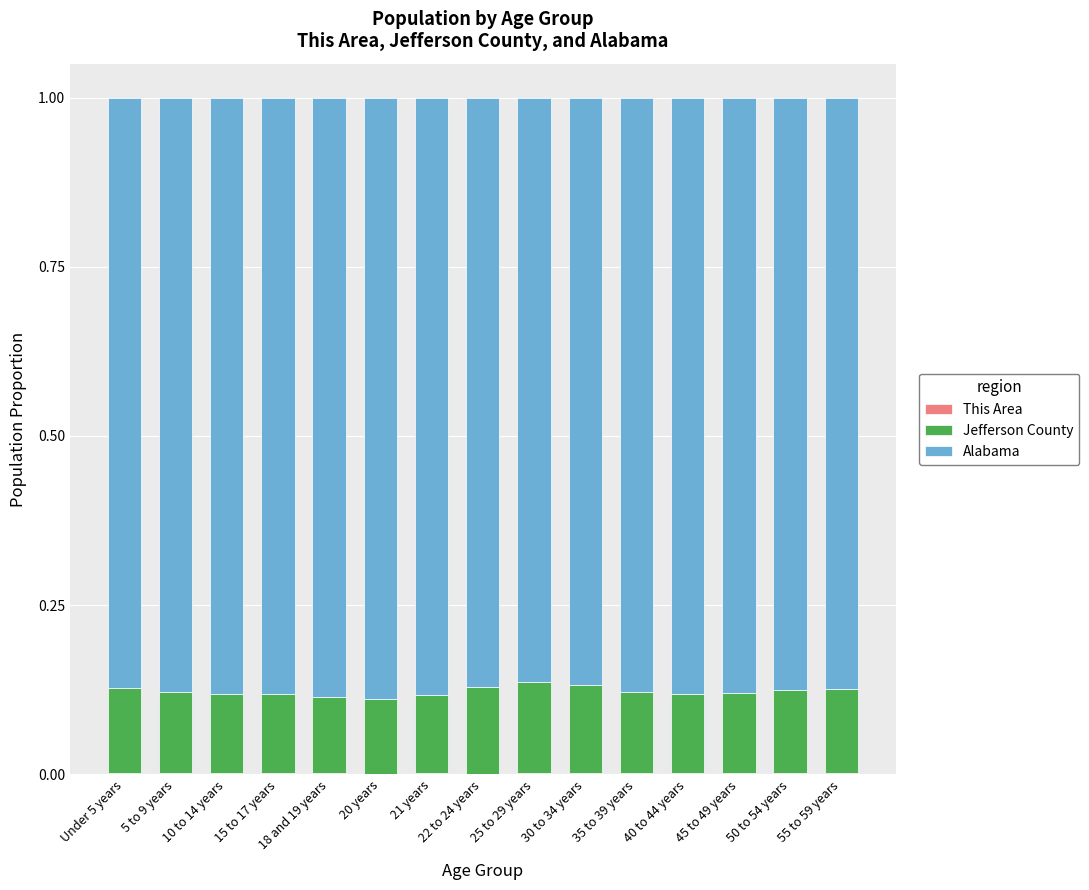

Are the bars horizontal?

No